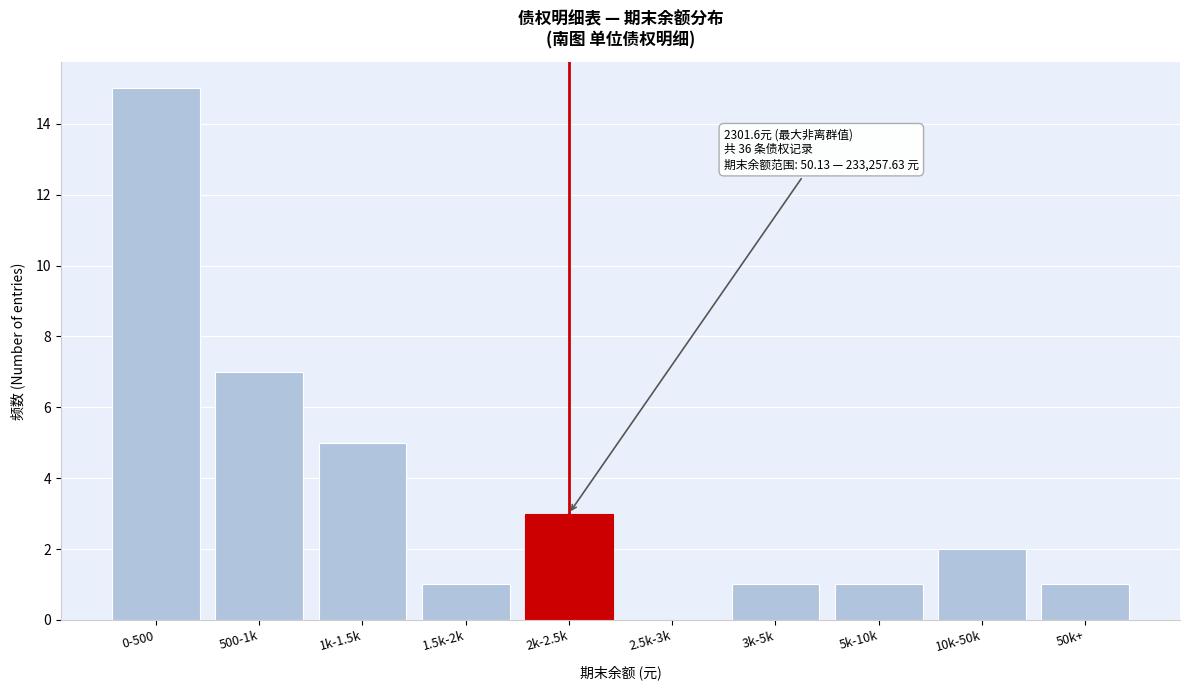

Reading right to left, extract all data points from this chart.

50k+=1	10k-50k=2	5k-10k=1	3k-5k=1	2.5k-3k=0	2k-2.5k=3	1.5k-2k=1	1k-1.5k=5	500-1k=7	0-500=15